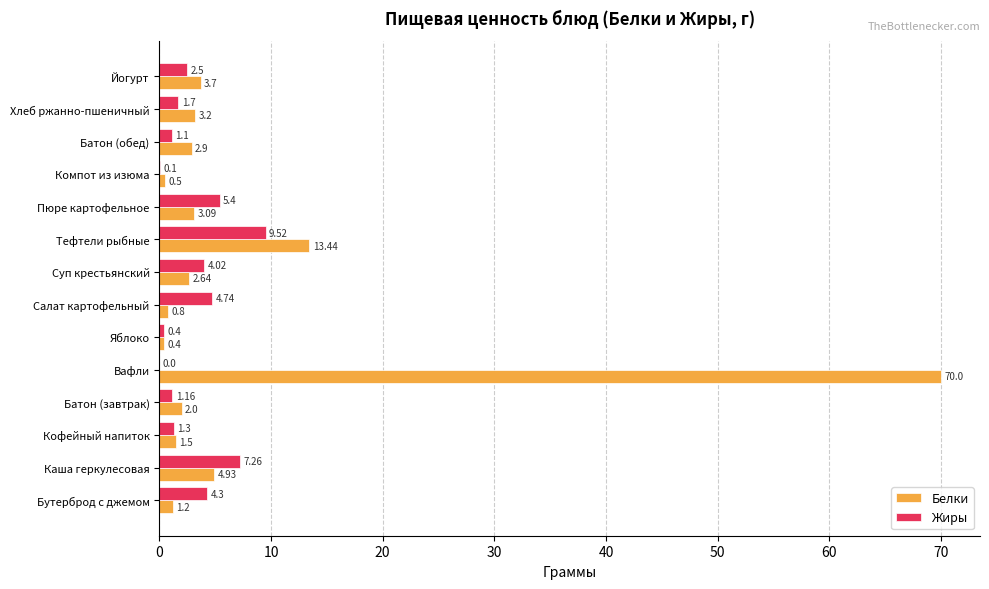

At which label is Белки closest to 35?

Тефтели рыбные